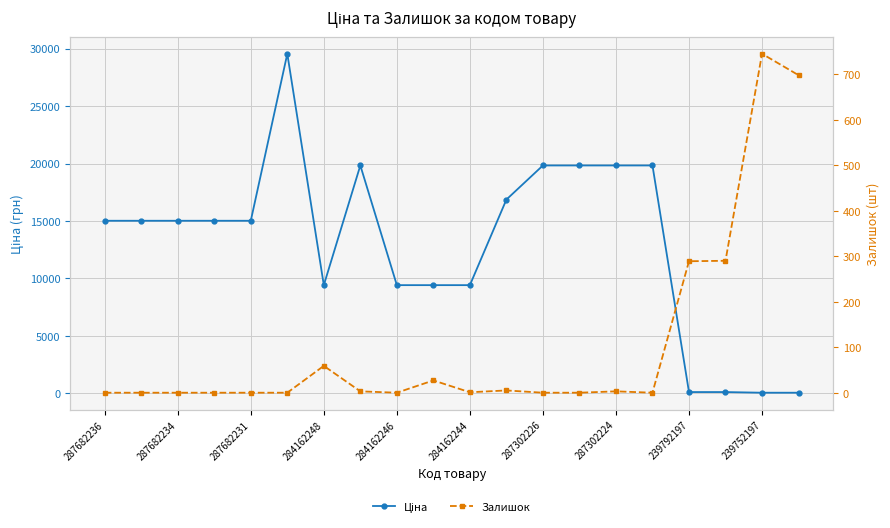

True or false: Ціна has more than 0 points higher than both neighbors.

True